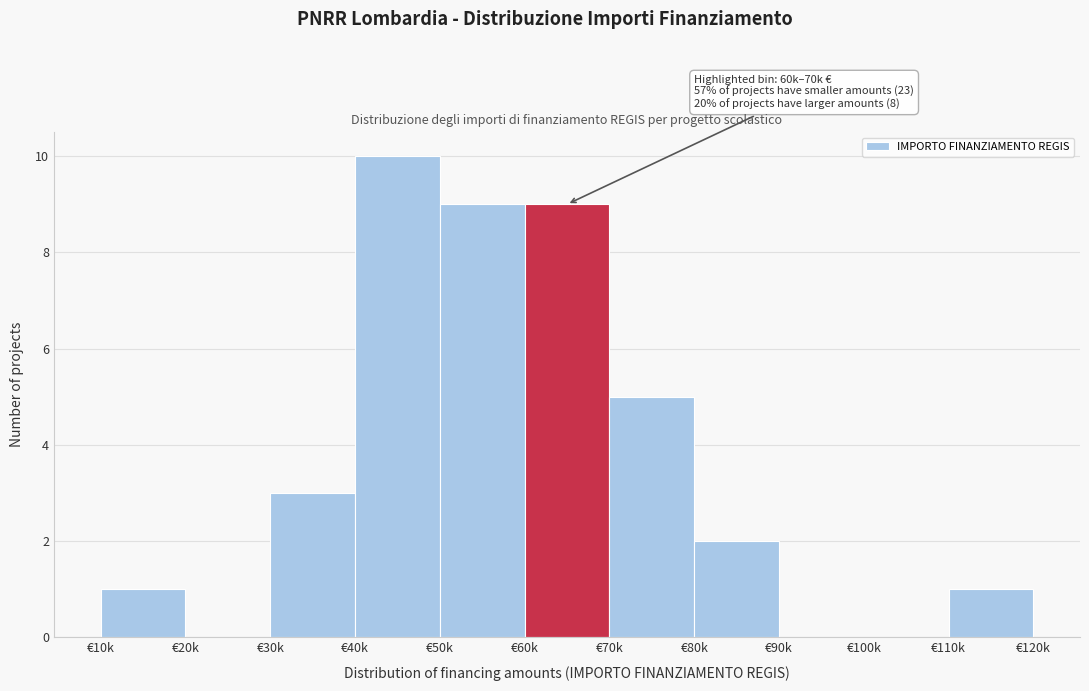

Reading left to right, what are all the values shown in this chart?

€10k=1	€20k=0	€30k=3	€40k=10	€50k=9	€60k=9	€70k=5	€80k=2	€90k=0	€100k=0	€110k=1